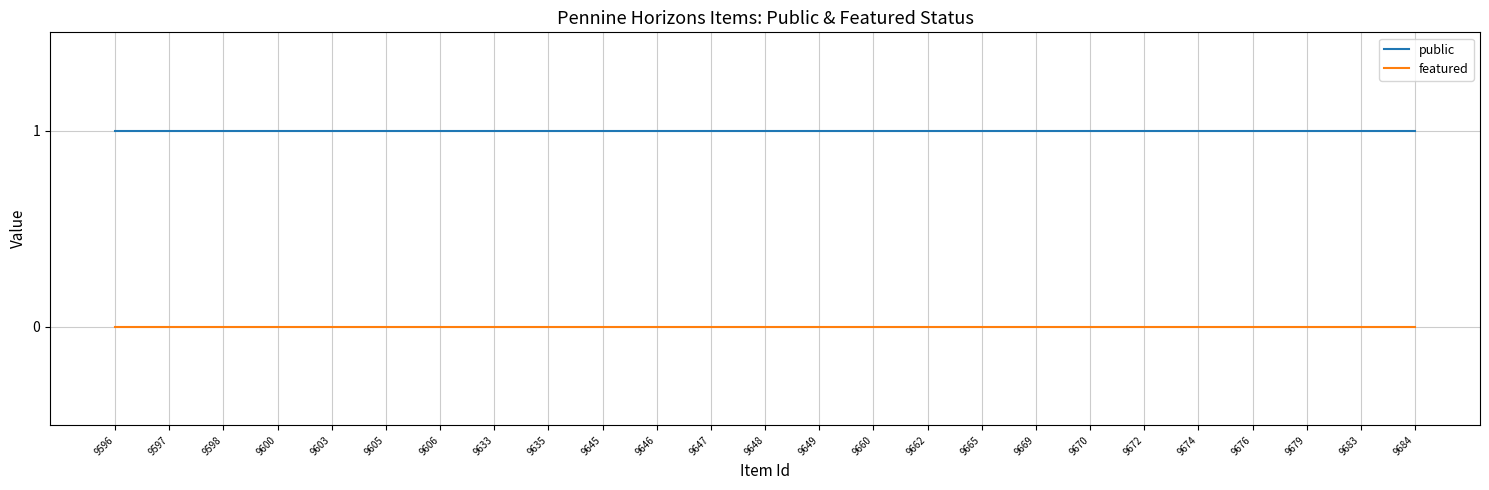

How many lines are shown in the chart?

2